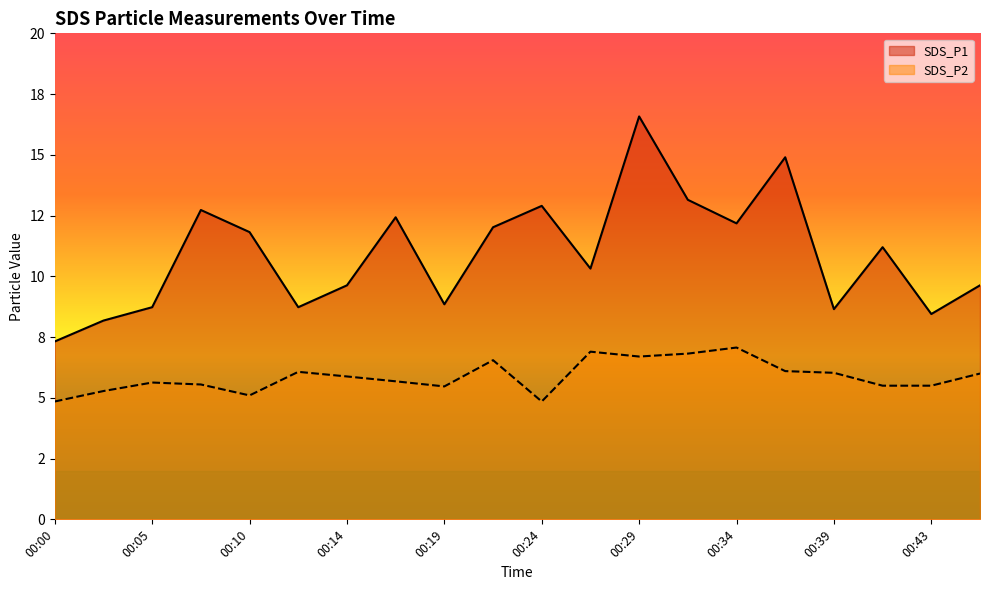

What is the difference between the second highest and second lowest values in the SDS_P2 series?

2.1